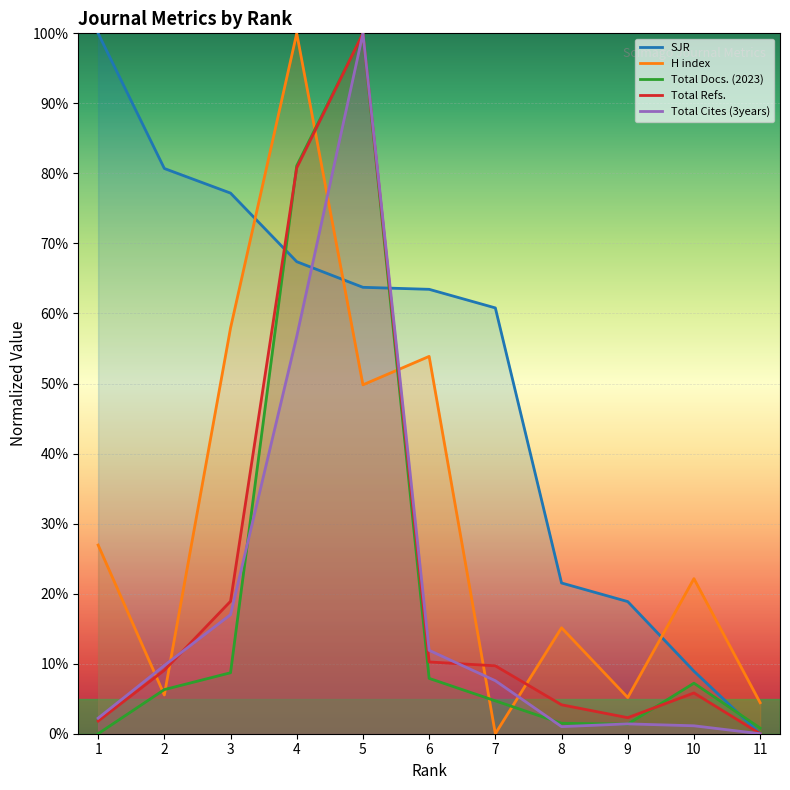

After their last crossing, which series has the higher values: SJR or H index?

H index